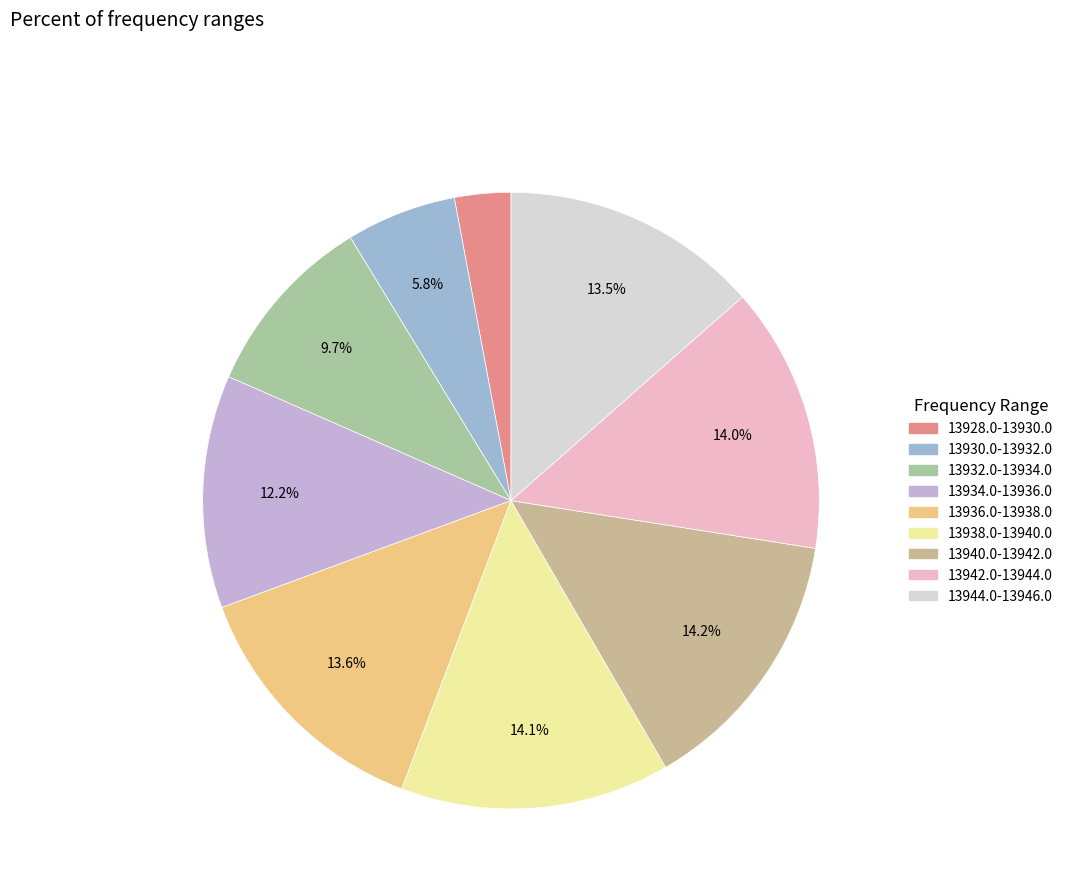

Is there any slice that represents more than half of the pie?

No